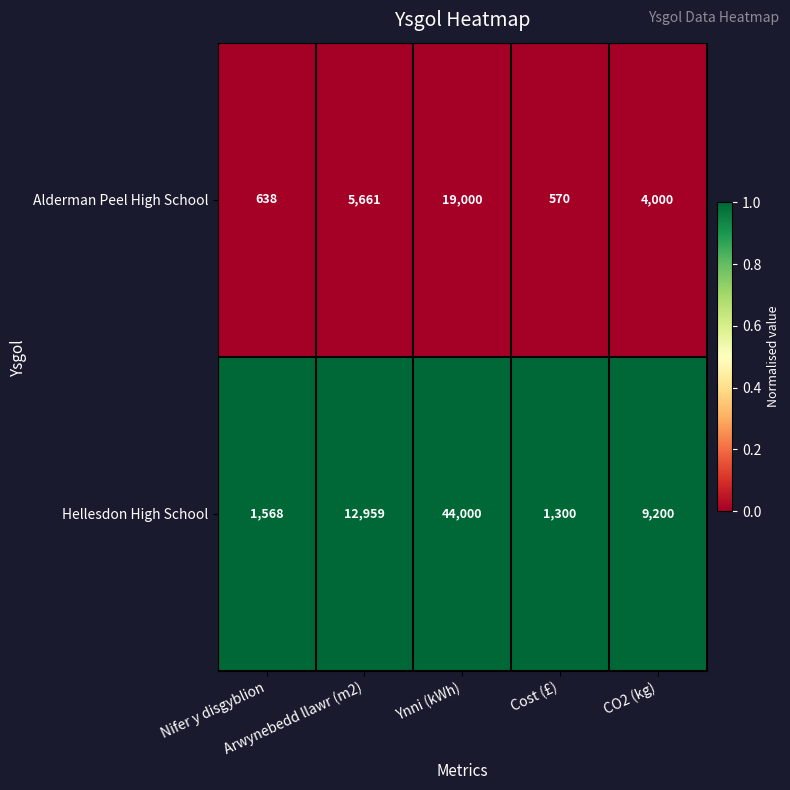

At which category is the sum across all series the highest?

Ynni (kWh)